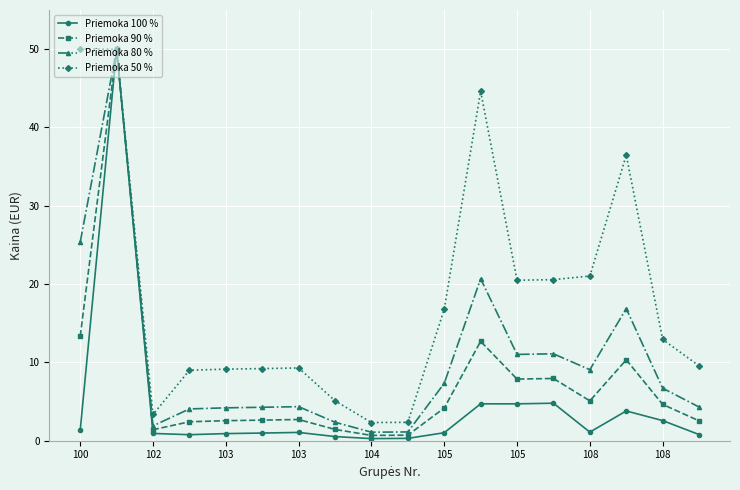

What is the value of the Priemoka 80 % point at the 8th from the left?

2.4